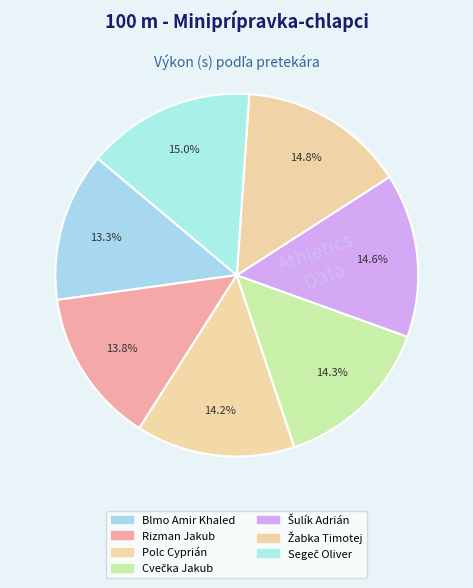

How many segments does this pie chart have?

7